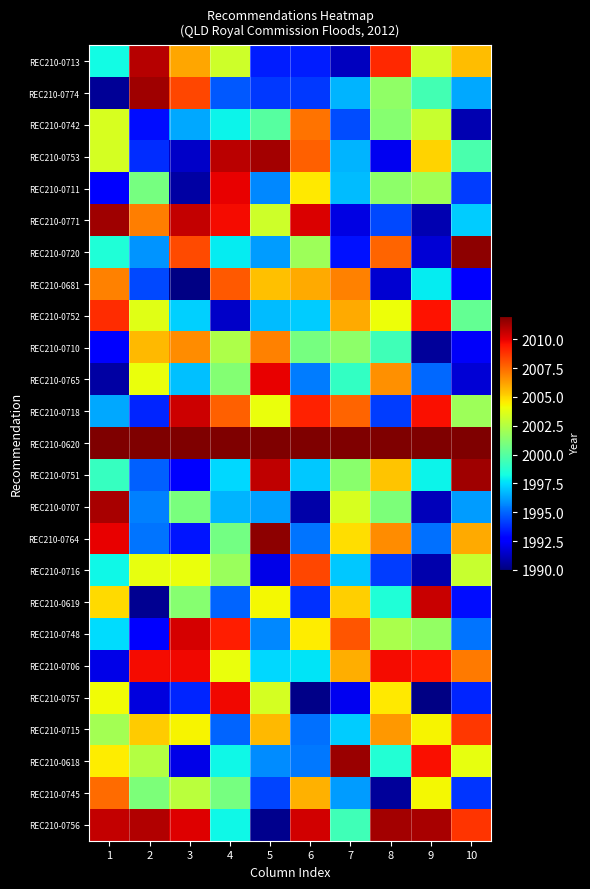

At which category does the chart reach its peak across all series?

1